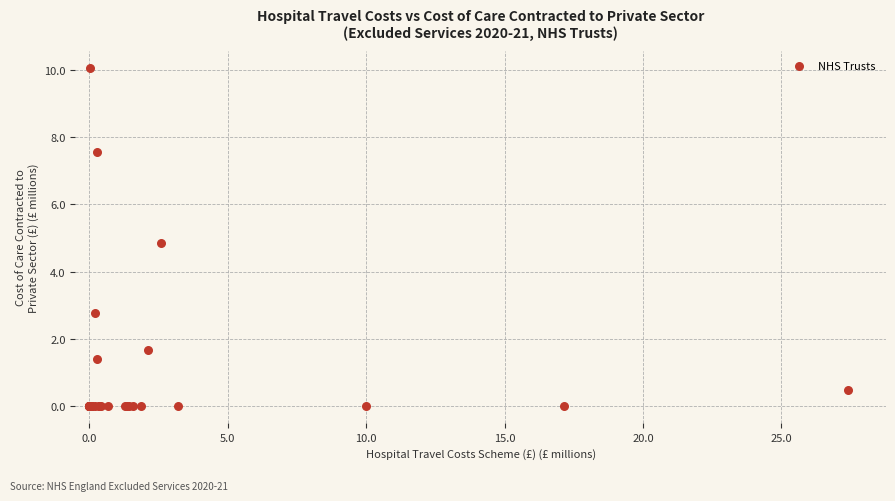

What Y value in the scatter plot is closest to 5?

4.9